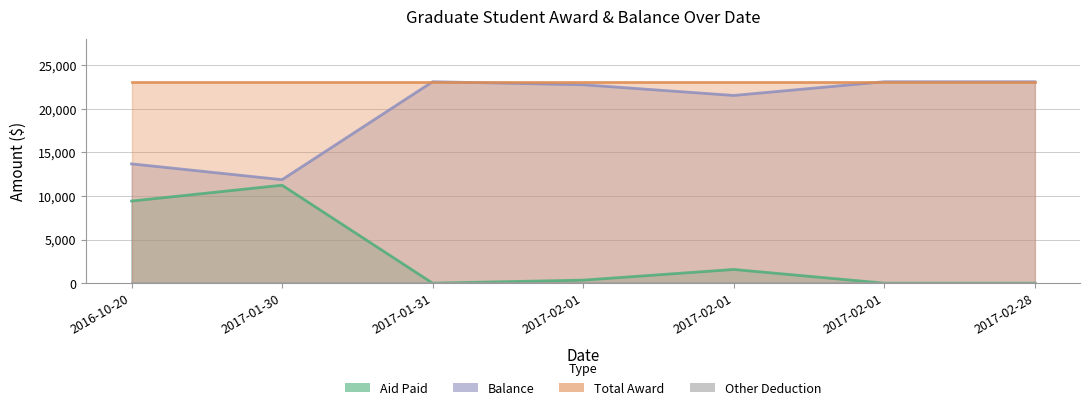

Rank the categories by Balance value from lowest to highest.

2017-01-30, 2016-10-20, 2017-02-01, 2017-02-01, 2017-01-31, 2017-02-01, 2017-02-28